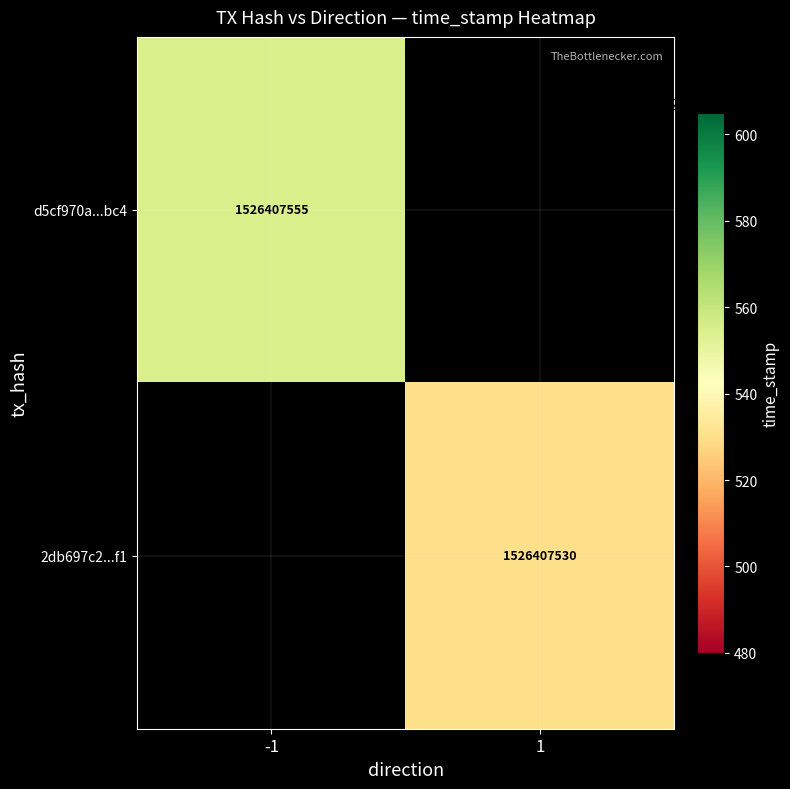

Reading right to left, extract all data points from this chart.

d5cf970a3ba6e92765beaeb0b00108c39580bc4: time_stamp=1526407555	direction=-1
2db697c2ffcc1c37e19aea4d7464eea430b54f1: time_stamp=1526407530	direction=1